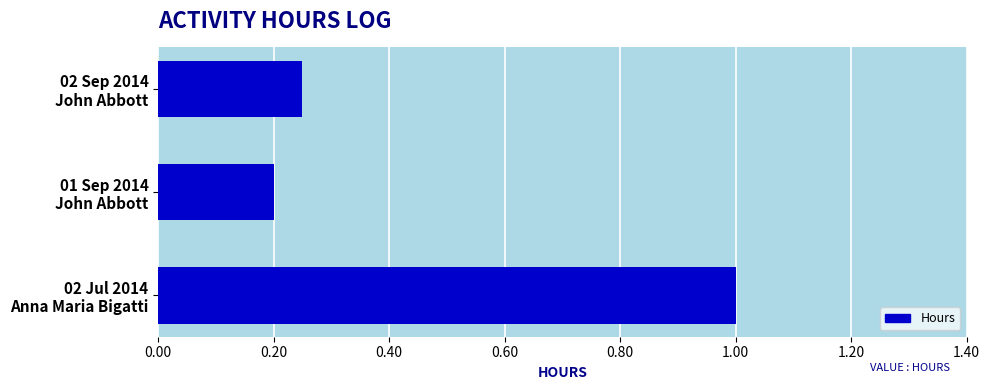

What is the average value?

0.5